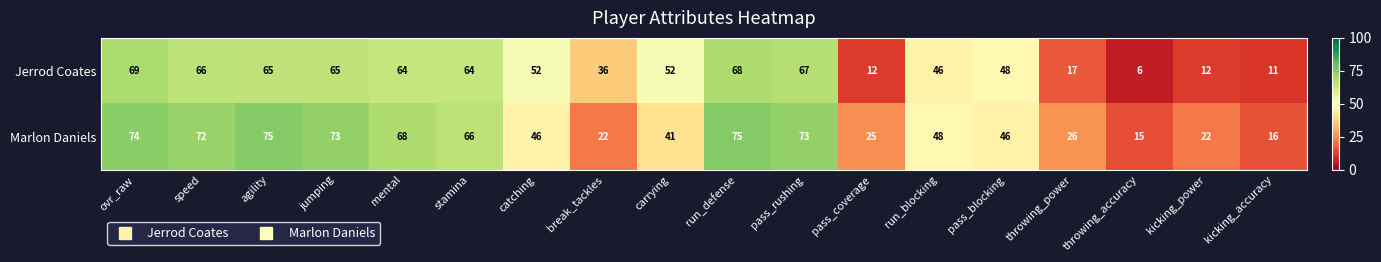

What is the total value across all series at run_blocking?

94